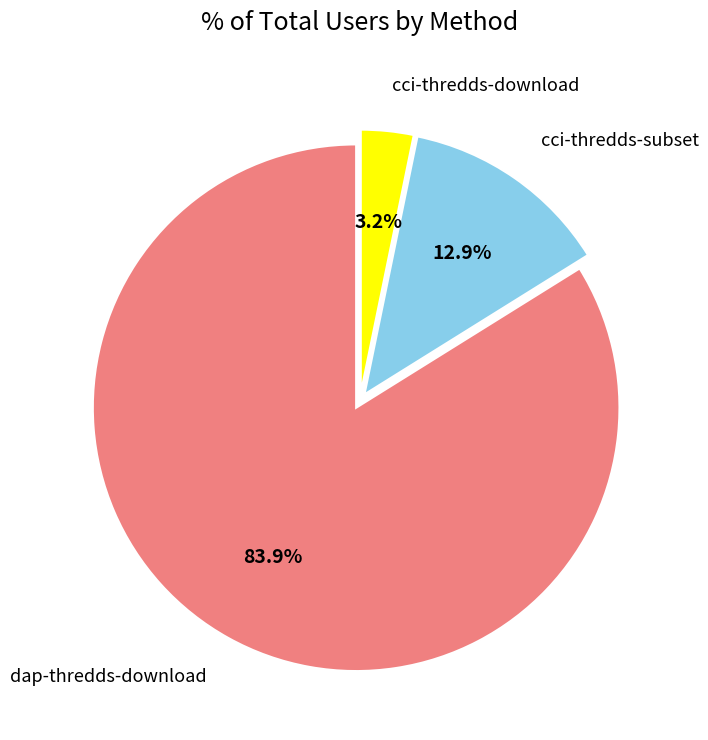

Is there any slice that represents more than half of the pie?

Yes